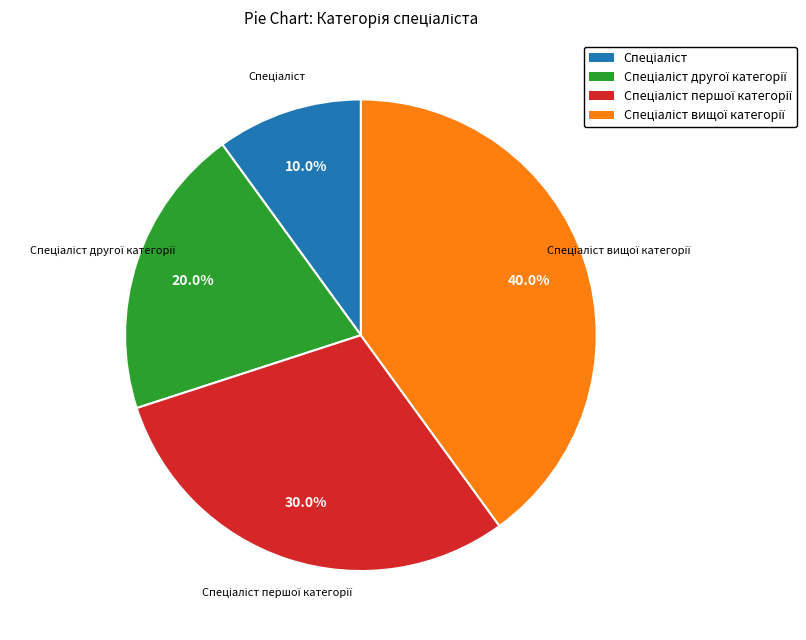

Is there a majority slice in this chart?

No